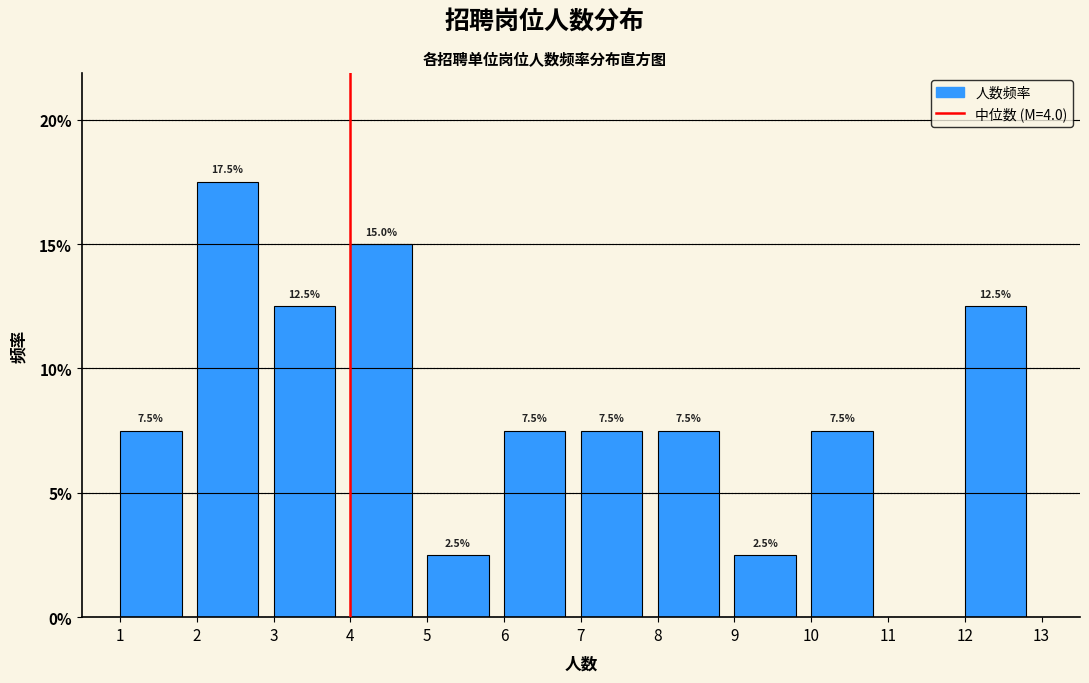

Which range on the x-axis has the tallest bar?

2 to 3